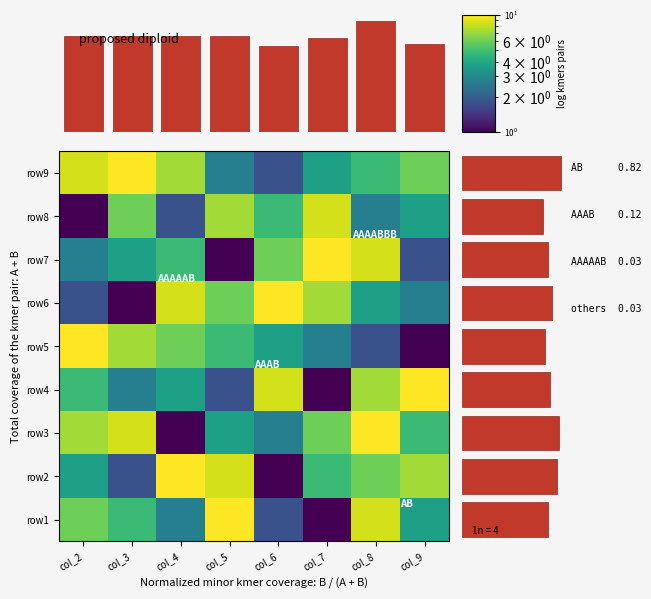

Reading left to right, list all the values displayed in this chart.

row1: col_2=1.9	col_3=1.8	col_4=1.4	col_5=2.3	col_6=1.1	col_7=0.7	col_8=2.2	col_9=1.6
row2: col_2=1.6	col_3=1.1	col_4=2.3	col_5=2.2	col_6=0.7	col_7=1.8	col_8=1.9	col_9=2.1
row3: col_2=2.1	col_3=2.2	col_4=0.7	col_5=1.6	col_6=1.4	col_7=1.9	col_8=2.3	col_9=1.8
row4: col_2=1.8	col_3=1.4	col_4=1.6	col_5=1.1	col_6=2.2	col_7=0.7	col_8=2.1	col_9=2.3
row5: col_2=2.3	col_3=2.1	col_4=1.9	col_5=1.8	col_6=1.6	col_7=1.4	col_8=1.1	col_9=0.7
row6: col_2=1.1	col_3=0.7	col_4=2.2	col_5=1.9	col_6=2.3	col_7=2.1	col_8=1.6	col_9=1.4
row7: col_2=1.4	col_3=1.6	col_4=1.8	col_5=0.7	col_6=1.9	col_7=2.3	col_8=2.2	col_9=1.1
row8: col_2=0.7	col_3=1.9	col_4=1.1	col_5=2.1	col_6=1.8	col_7=2.2	col_8=1.4	col_9=1.6
row9: col_2=2.2	col_3=2.3	col_4=2.1	col_5=1.4	col_6=1.1	col_7=1.6	col_8=1.8	col_9=1.9